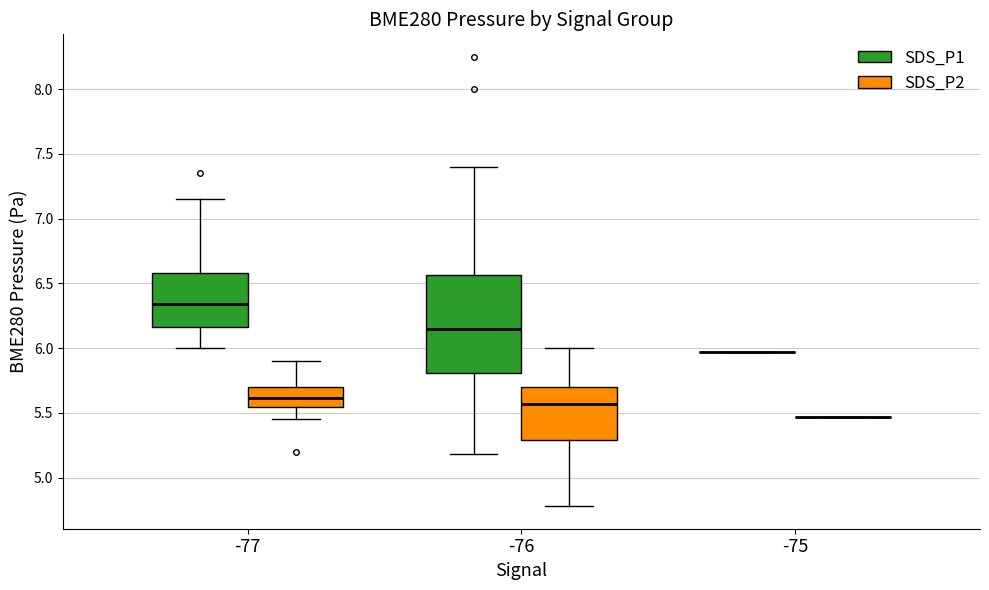

Which box is the tallest, from its lower edge to its upper edge?

-76 (SDS_P1)